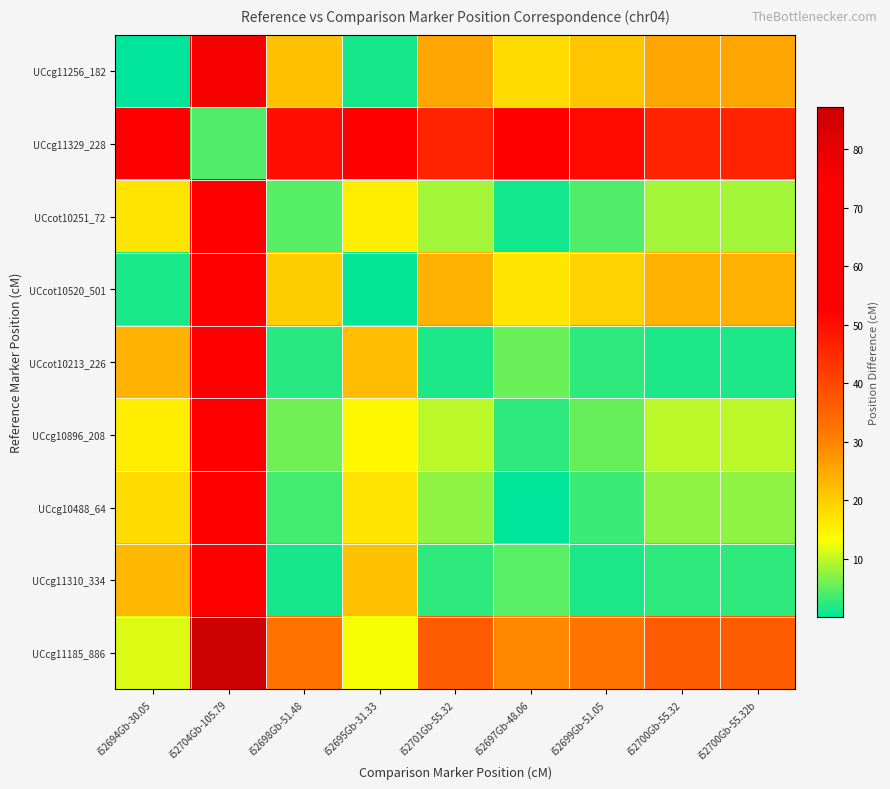

Reading left to right, extract all data points from this chart.

UCcg11256_182: i52694Gb-30.05=0.1	i52704Gb-105.79=75.8	i52698Gb-51.48=21.5	i52695Gb-31.33=1.3	i52701Gb-55.32=25.3	i52697Gb-48.06=18.1	i52699Gb-51.05=21.0	i52700Gb-55.32=25.3	i52700Gb-55.32b=25.3
UCcg11329_228: i52694Gb-30.05=71.5	i52704Gb-105.79=4.3	i52698Gb-51.48=50.0	i52695Gb-31.33=70.2	i52701Gb-55.32=46.2	i52697Gb-48.06=53.4	i52699Gb-51.05=50.5	i52700Gb-55.32=46.2	i52700Gb-55.32b=46.2
UCcot10251_72: i52694Gb-30.05=16.8	i52704Gb-105.79=58.9	i52698Gb-51.48=4.6	i52695Gb-31.33=15.6	i52701Gb-55.32=8.4	i52697Gb-48.06=1.2	i52699Gb-51.05=4.1	i52700Gb-55.32=8.4	i52700Gb-55.32b=8.4
UCcot10520_501: i52694Gb-30.05=1.6	i52704Gb-105.79=74.2	i52698Gb-51.48=19.9	i52695Gb-31.33=0.3	i52701Gb-55.32=23.7	i52697Gb-48.06=16.5	i52699Gb-51.05=19.4	i52700Gb-55.32=23.7	i52700Gb-55.32b=23.7
UCcot10213_226: i52694Gb-30.05=23.6	i52704Gb-105.79=52.2	i52698Gb-51.48=2.1	i52695Gb-31.33=22.3	i52701Gb-55.32=1.7	i52697Gb-48.06=5.5	i52699Gb-51.05=2.6	i52700Gb-55.32=1.7	i52700Gb-55.32b=1.7
UCcg10896_208: i52694Gb-30.05=15.6	i52704Gb-105.79=60.2	i52698Gb-51.48=5.9	i52695Gb-31.33=14.3	i52701Gb-55.32=9.7	i52697Gb-48.06=2.5	i52699Gb-51.05=5.4	i52700Gb-55.32=9.7	i52700Gb-55.32b=9.7
UCcg10488_64: i52694Gb-30.05=17.8	i52704Gb-105.79=57.9	i52698Gb-51.48=3.6	i52695Gb-31.33=16.6	i52701Gb-55.32=7.4	i52697Gb-48.06=0.2	i52699Gb-51.05=3.1	i52700Gb-55.32=7.4	i52700Gb-55.32b=7.4
UCcg11310_334: i52694Gb-30.05=22.7	i52704Gb-105.79=53.0	i52698Gb-51.48=1.3	i52695Gb-31.33=21.5	i52701Gb-55.32=2.5	i52697Gb-48.06=4.7	i52699Gb-51.05=1.8	i52700Gb-55.32=2.5	i52700Gb-55.32b=2.5
UCcg11185_886: i52694Gb-30.05=11.4	i52704Gb-105.79=87.2	i52698Gb-51.48=32.9	i52695Gb-31.33=12.7	i52701Gb-55.32=36.7	i52697Gb-48.06=29.5	i52699Gb-51.05=32.4	i52700Gb-55.32=36.7	i52700Gb-55.32b=36.7